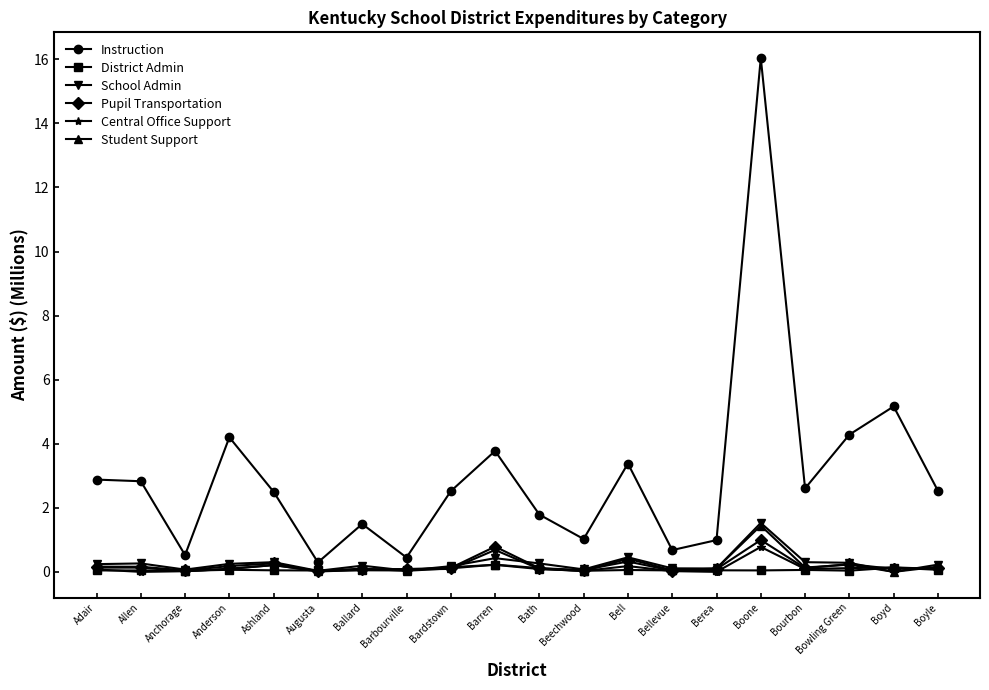

The District Admin series shows 0.0 at Adair. True or false?

True